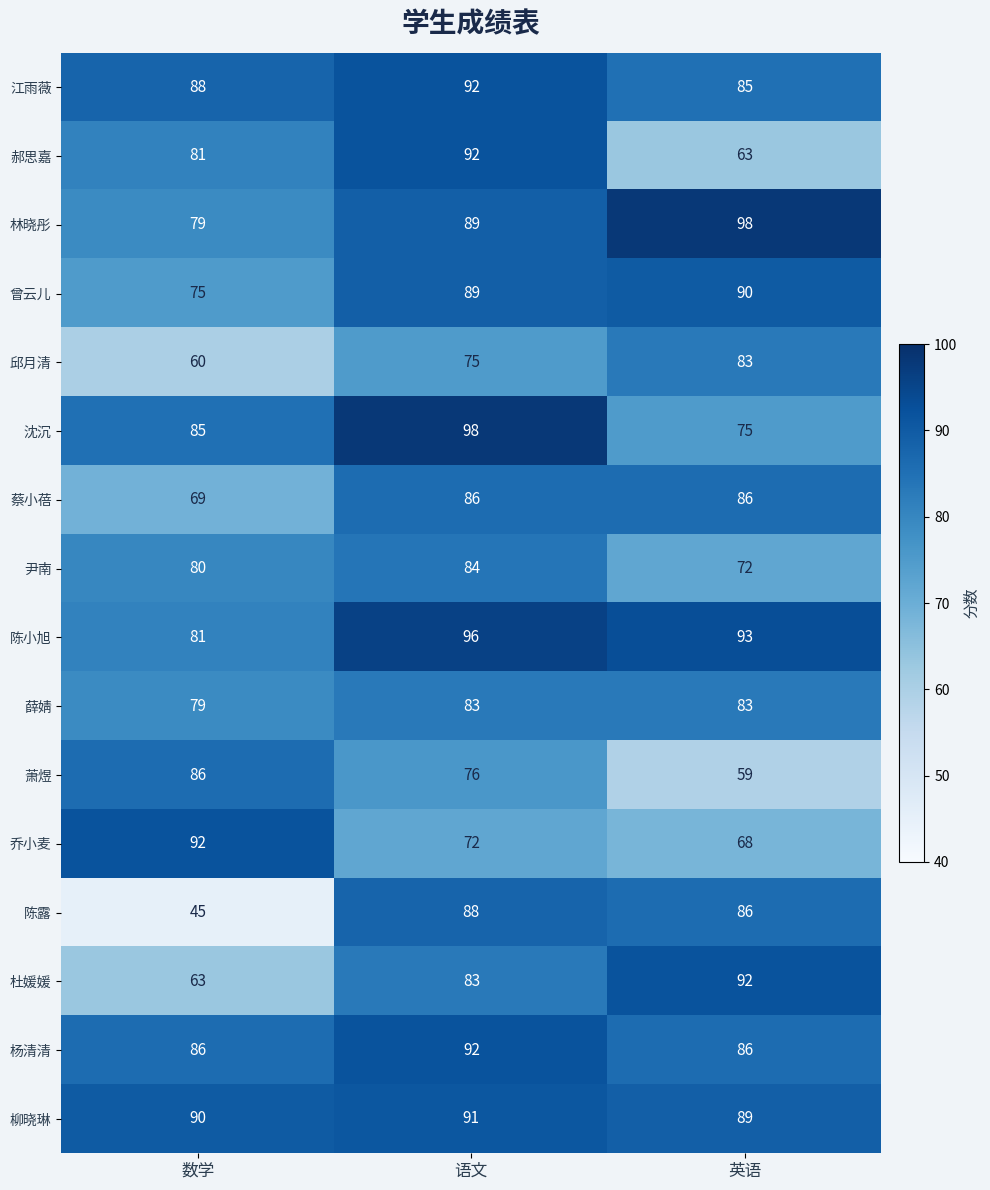

What is the total value across all series at 语文?

1386